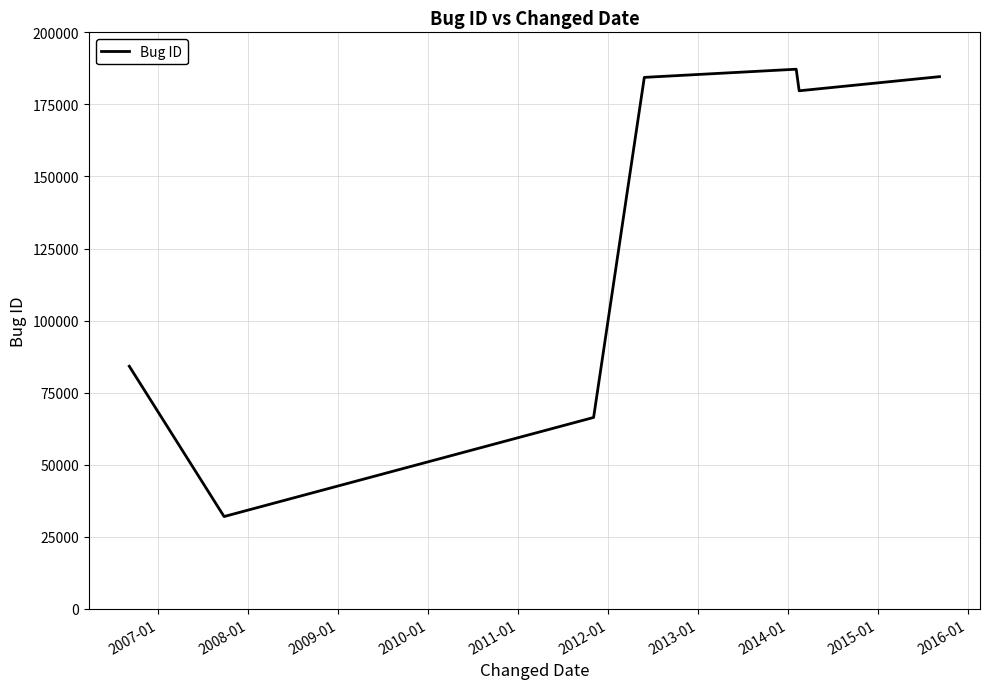

What is the average value?

131232